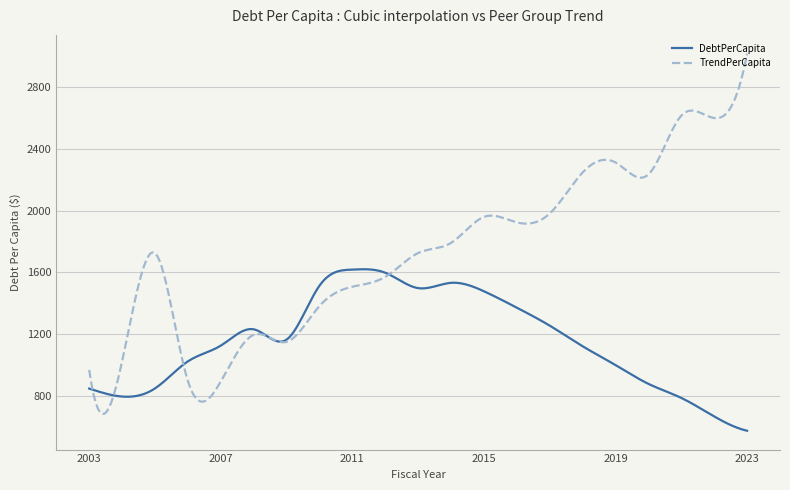

What is the difference between the second highest and minimum values in the TrendPerCapita series?

2264.3